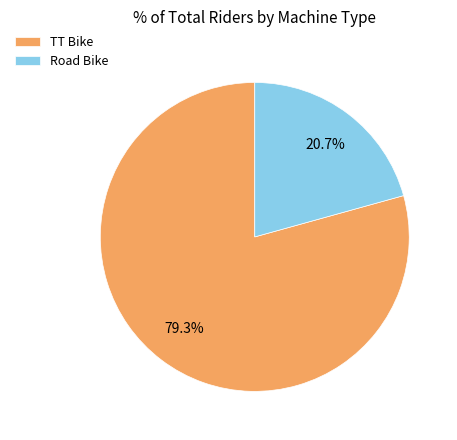

How many slices are in this pie chart?

2